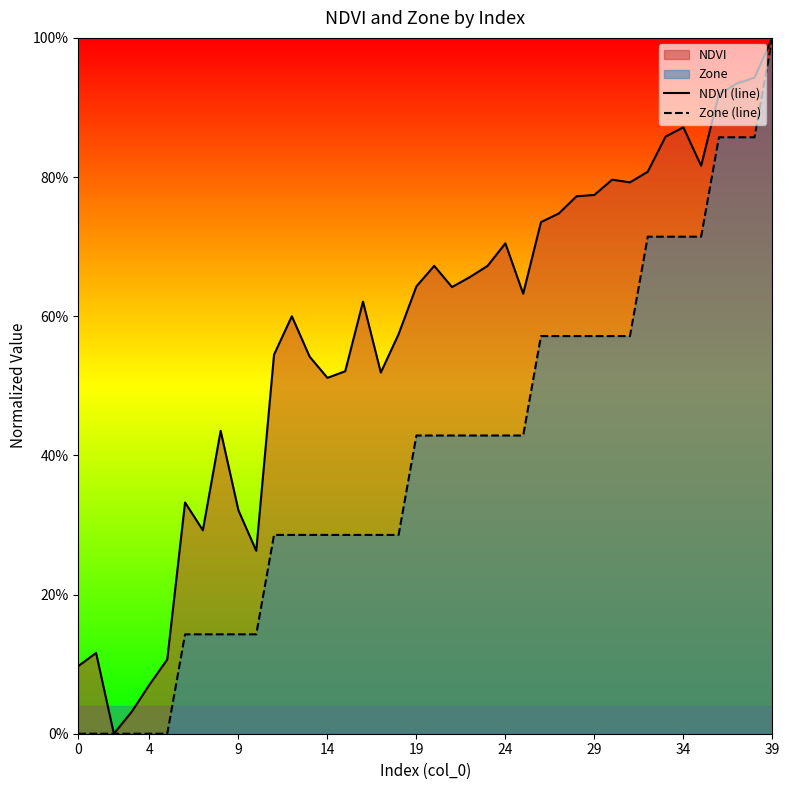

Does the chart display data point markers on the line(s)?

No